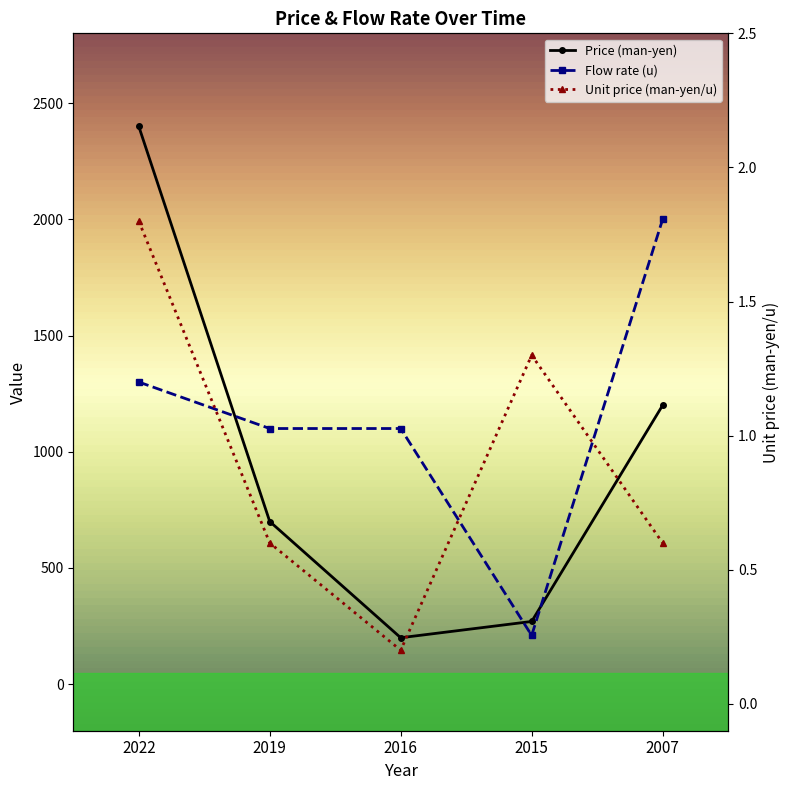

Reading left to right, extract all data points from this chart.

Price (man-yen): 2022=2400.0	2019=700.0	2016=200.0	2015=270.0	2007=1200.0
Flow rate (u): 2022=1300.0	2019=1100.0	2016=1100.0	2015=210.0	2007=2000.0
Unit price (man-yen/u): 2022=1.8	2019=0.6	2016=0.2	2015=1.3	2007=0.6